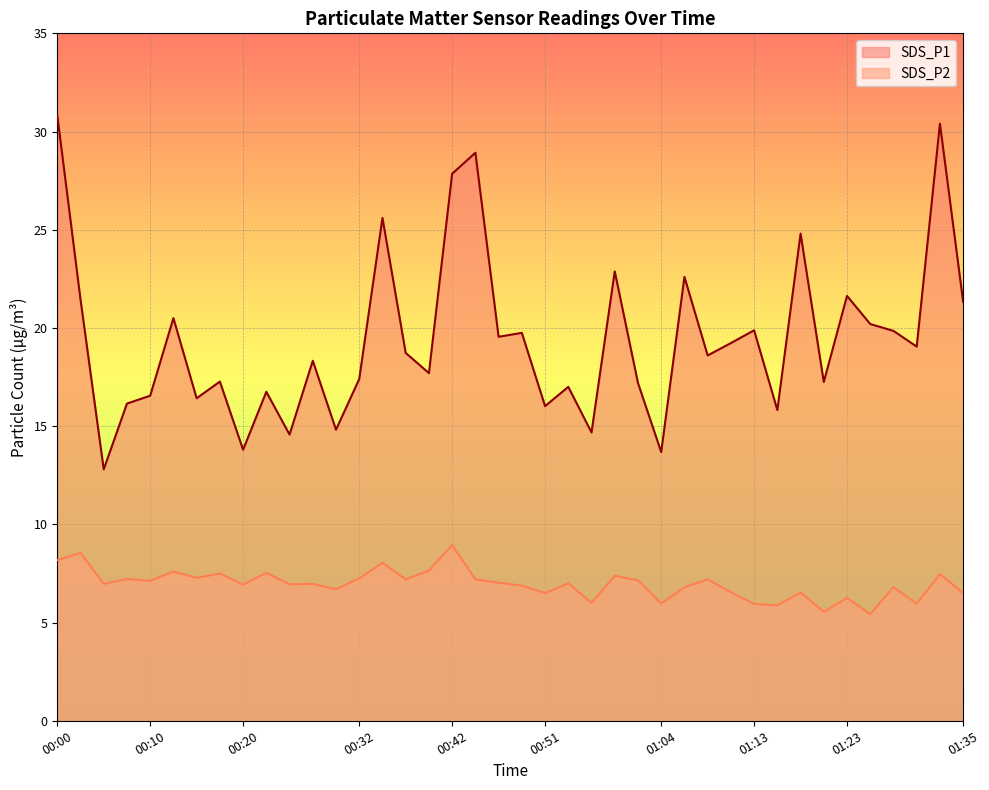

What are all the series names shown in the legend?

SDS_P1, SDS_P2